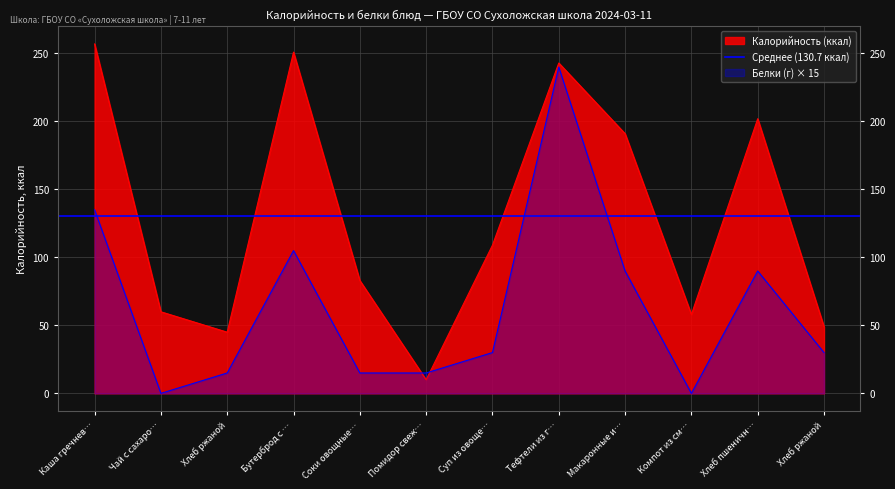

What is the greatest value displayed?

257